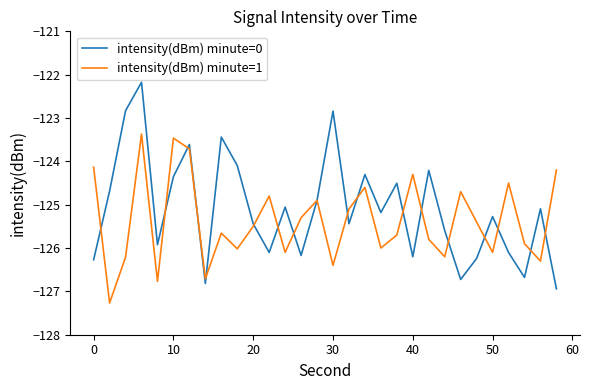

In intensity(dBm) minute=0, how many points are lower than both neighbors (excluding endpoints)?

9